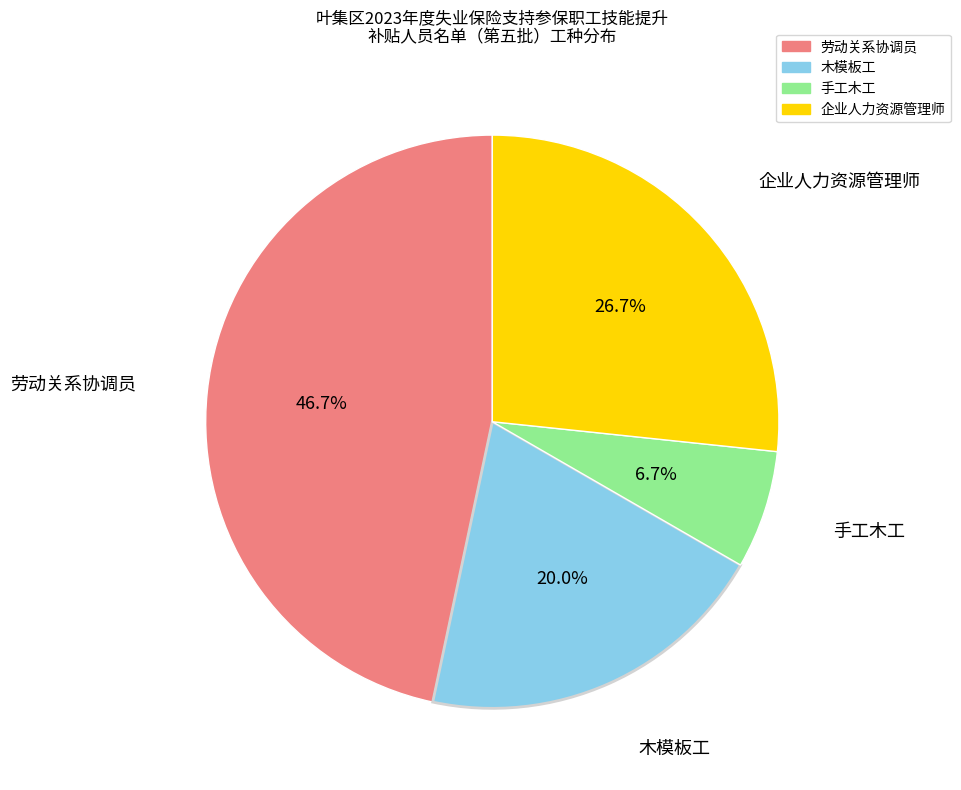

Is it true that 木模板工 is 26% of the pie?

False